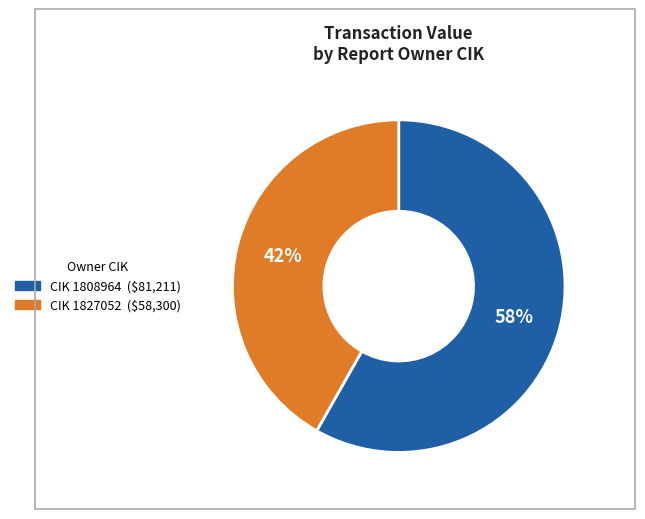

To the nearest percent, what is the difference between the largest and smallest slice percentages?

16%